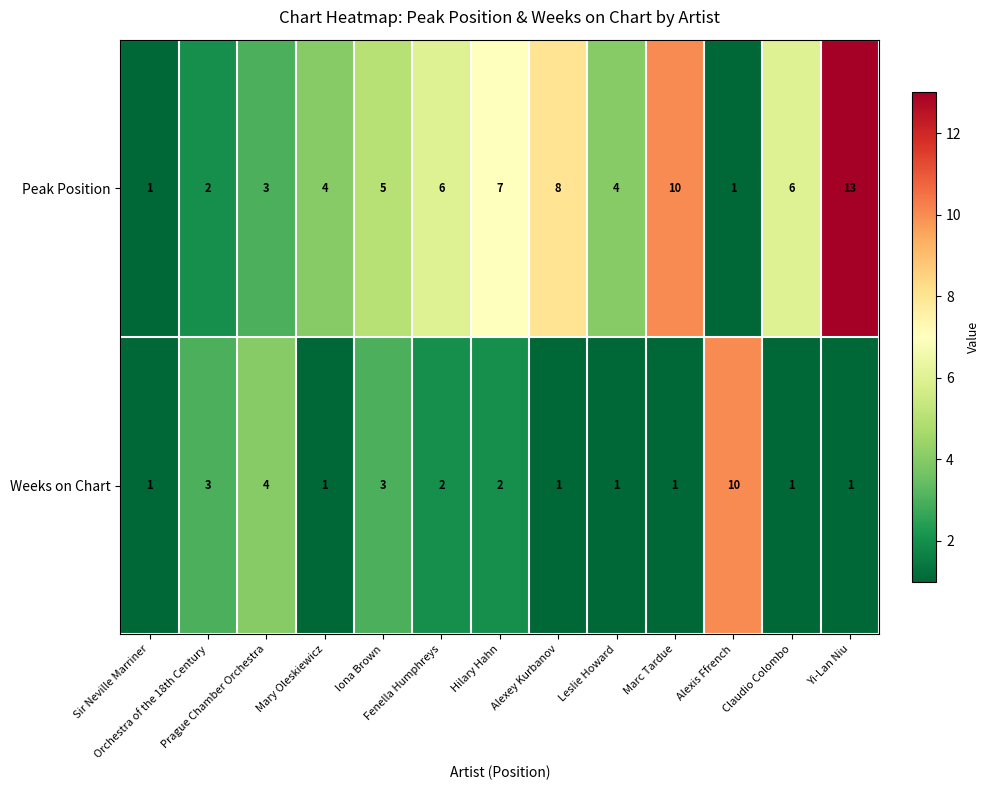

What is the difference between the maximum and minimum values in the Weeks on Chart series?

9